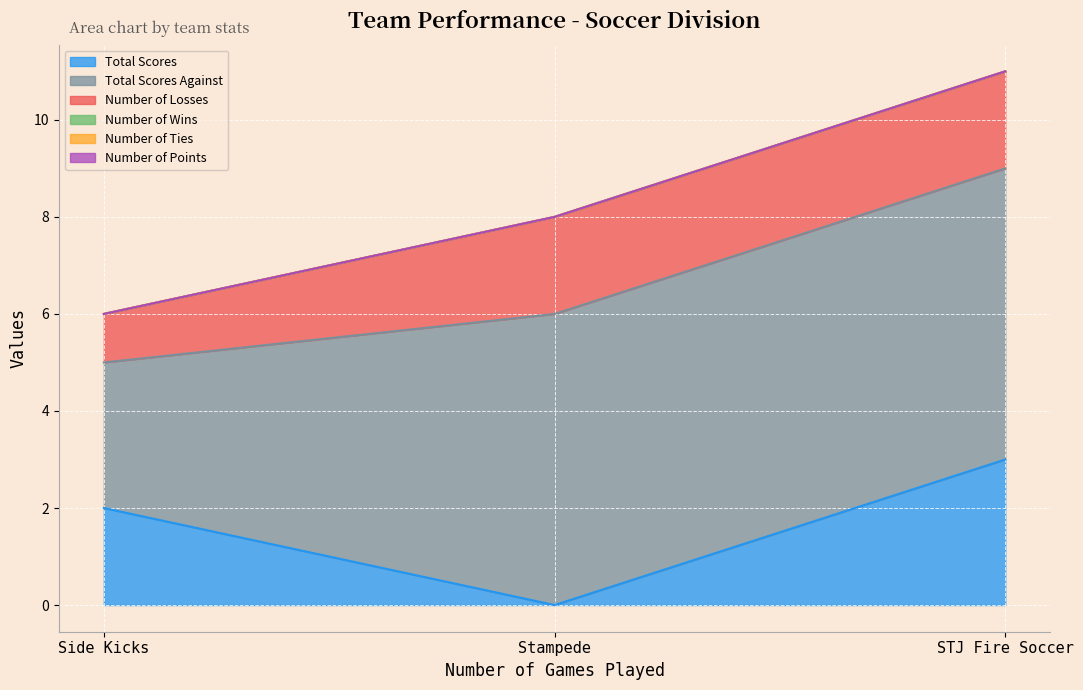

Which series has the widest spread of values?

Total Scores